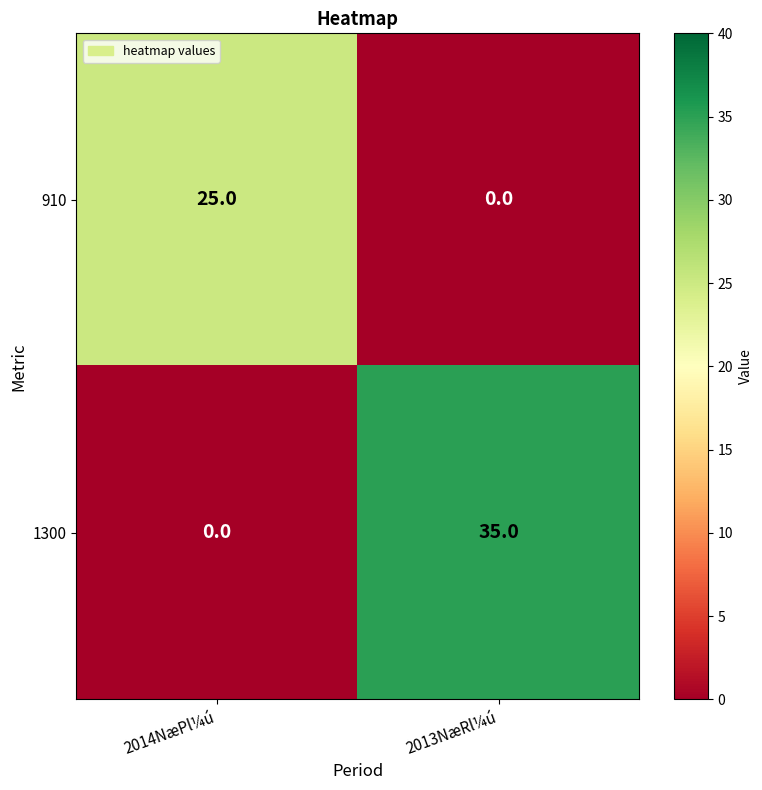

At how many categories does at least one series exceed 5?

2